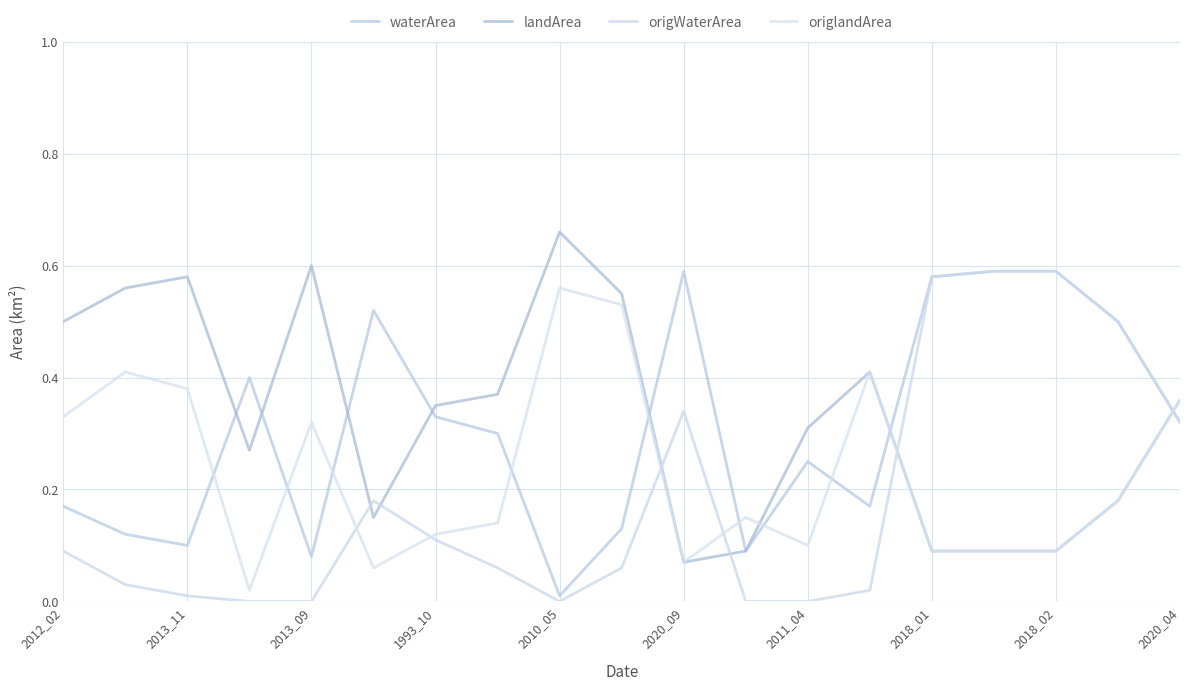

Reading right to left, list all the values displayed in this chart.

waterArea: 0.3	0.5	0.6	0.6	0.6	0.2	0.2	0.1	0.6	0.1	0.0	0.3	0.3	0.5	0.1	0.4	0.1	0.1	0.2
landArea: 0.4	0.2	0.1	0.1	0.1	0.4	0.3	0.1	0.1	0.6	0.7	0.4	0.3	0.1	0.6	0.3	0.6	0.6	0.5
origWaterArea: 0.3	0.5	0.6	0.6	0.6	0.0	0.0	0.0	0.3	0.1	0.0	0.1	0.1	0.2	0.0	0.0	0.0	0.0	0.1
origlandArea: 0.4	0.2	0.1	0.1	0.1	0.4	0.1	0.1	0.1	0.5	0.6	0.1	0.1	0.1	0.3	0.0	0.4	0.4	0.3